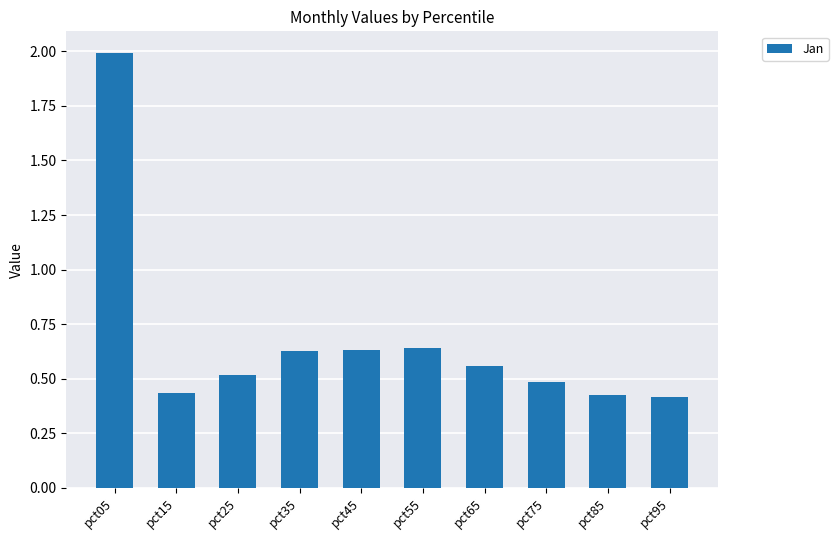

The value at pct25 is 0.5. True or false?

True